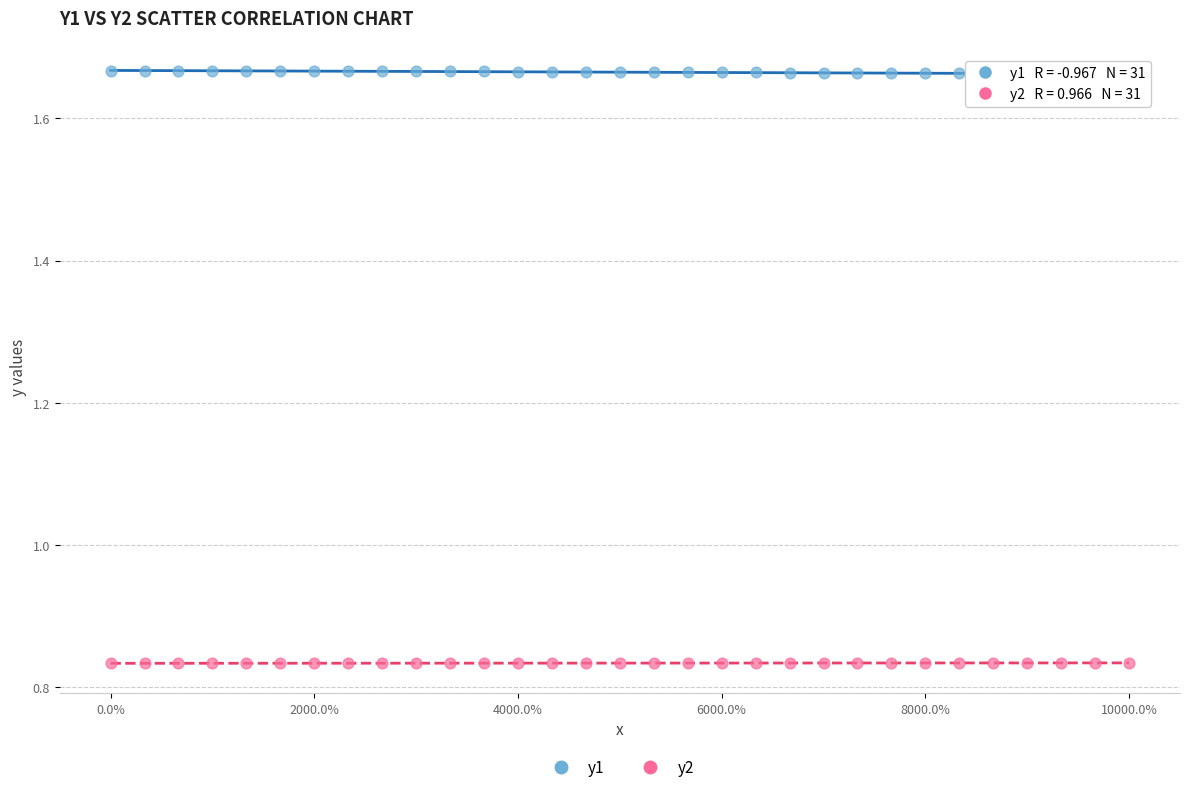

Which series contains the highest Y value?

y1